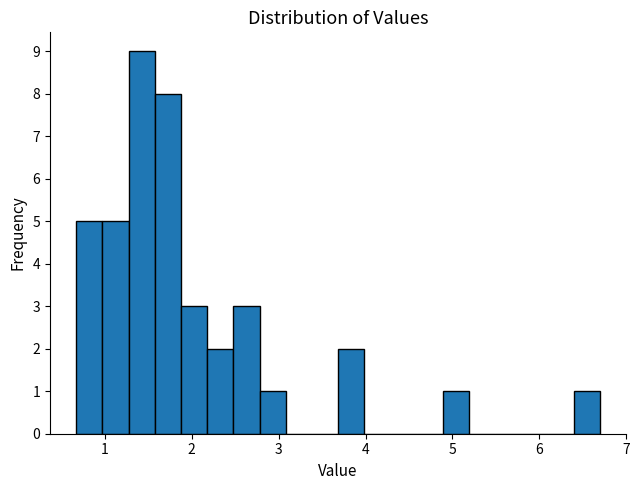

Around what value on the x-axis is the tallest bar? Give the approximate position of its centre, as read against the axis.

1.4